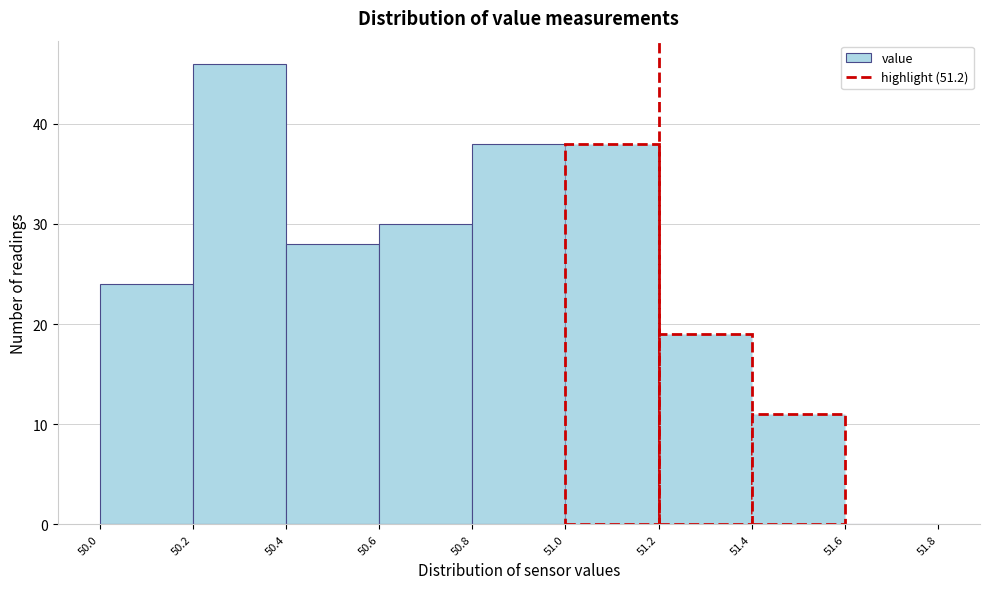

Reading left to right, list every bar in this chart as the range it spans on the x-axis followed by its height. The values are not printed on the chart, so give them approximately, as read against the axis.

50.0 to 50.2: 24
50.2 to 50.4: 46
50.4 to 50.6: 28
50.6 to 50.8: 30
50.8 to 51.0: 38
51.0 to 51.2: 38
51.2 to 51.4: 19
51.4 to 51.6: 11
51.6 to 51.8: 0